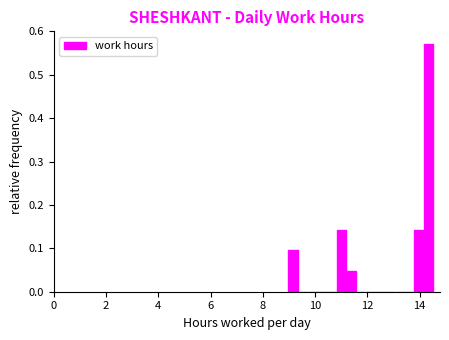

Read against the x-axis, roughly where is the centre of the tallest bar?

14.4